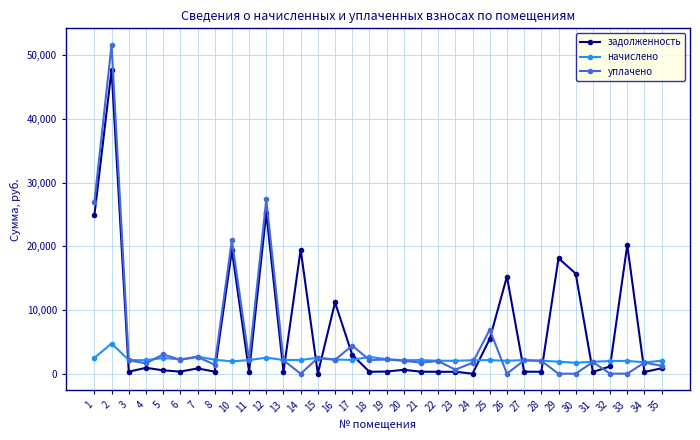

What is the difference between the maximum and minimum values in the начислено series?

3022.5